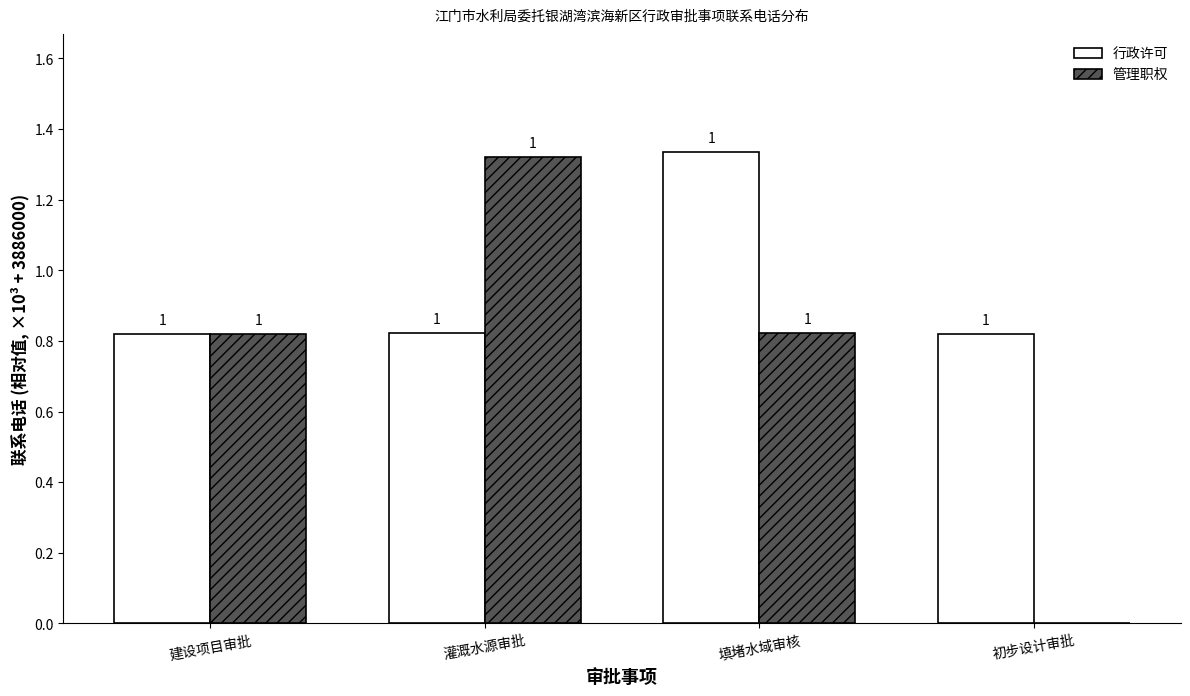

What is the label of the 3rd bar from the right?

灌溉水源审批